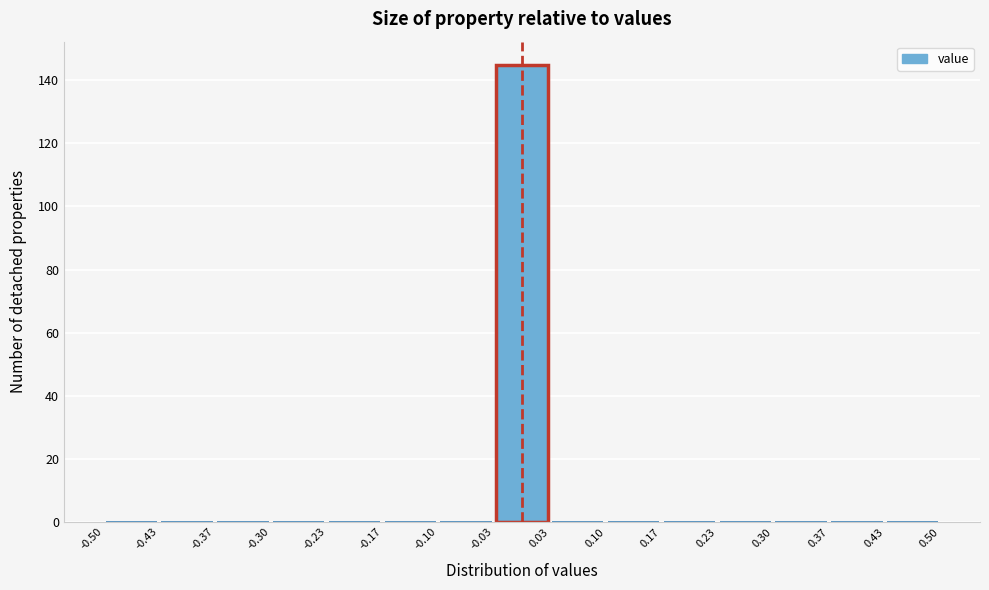

What is the height of the bar covering -0.03 to 0.03 on the x-axis? The values are not printed on the chart, so give them approximately, as read against the axis.

146